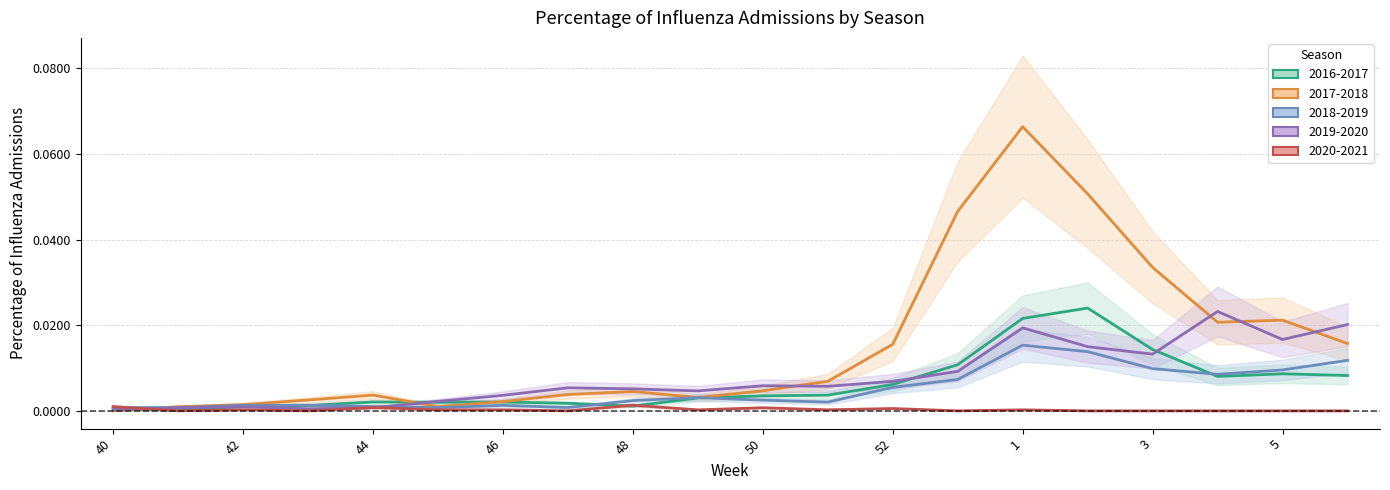

At how many categories does at least one series exceed 0?

20